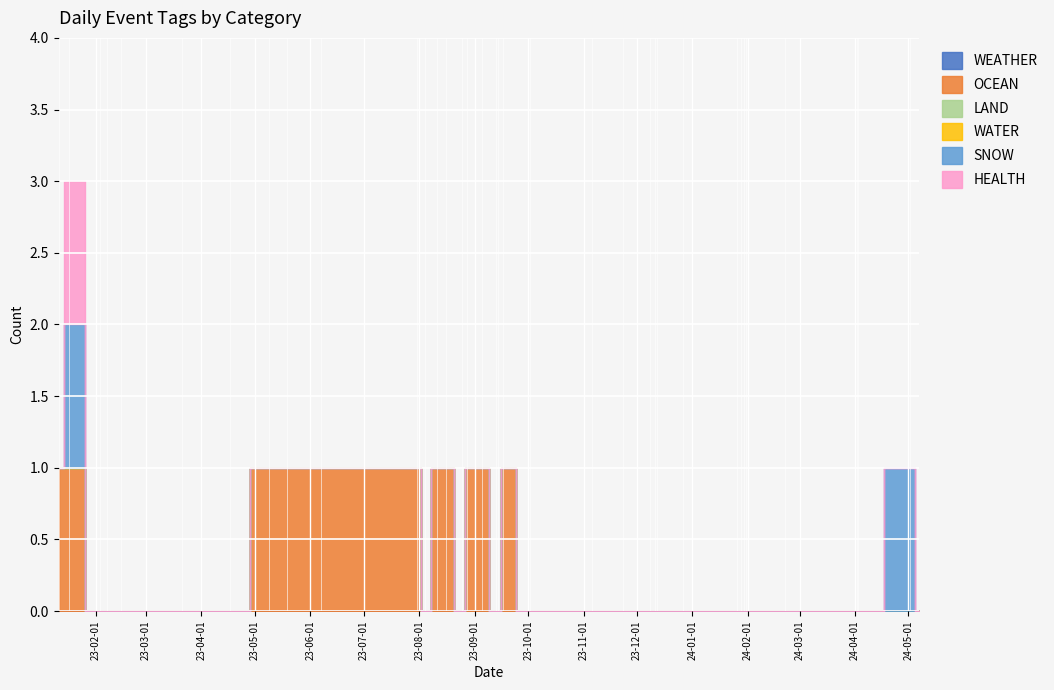

At which category is the sum across all series the highest?

2023-01-17